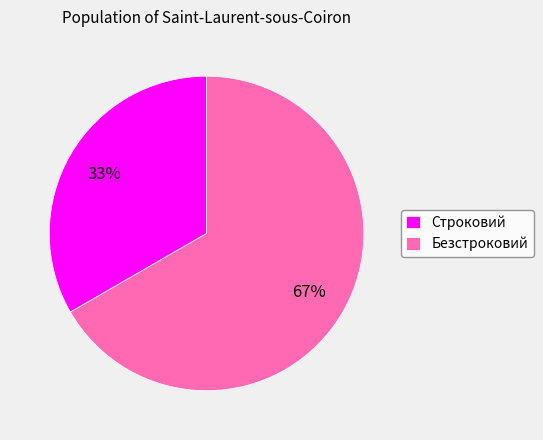

What percentage is the Строковий slice, to the nearest percent?

33%